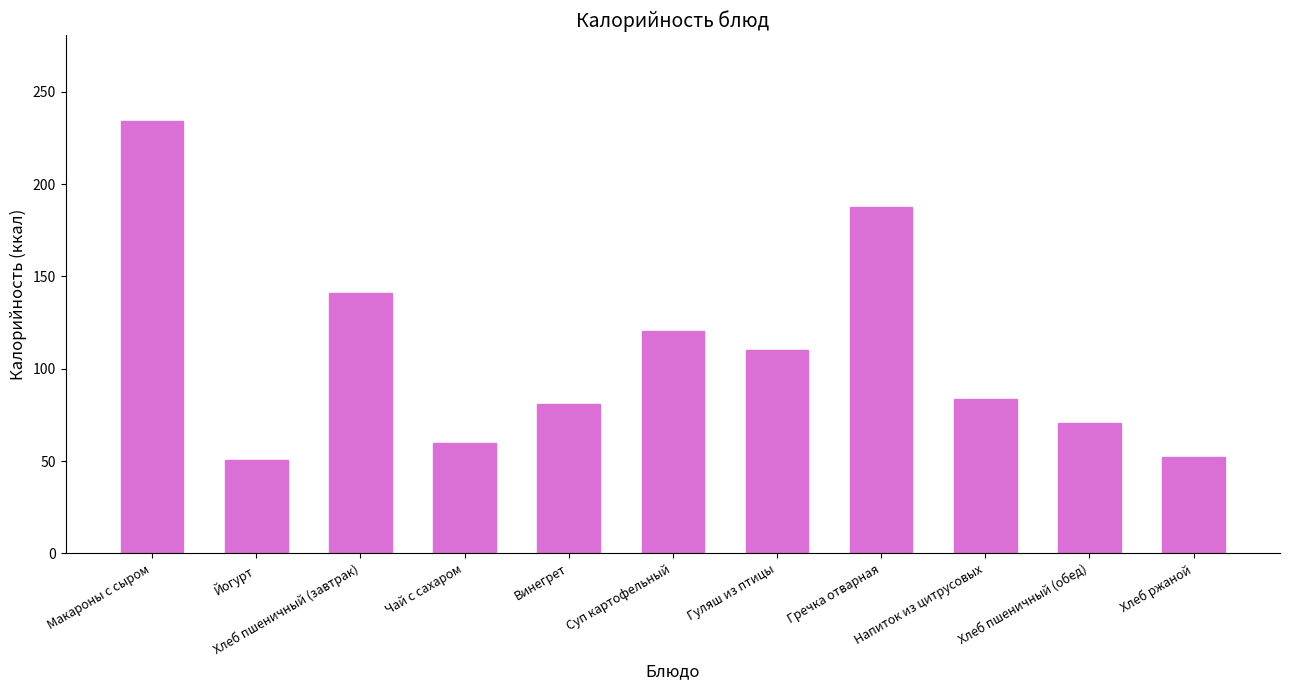

What is the change in value from Макароны с сыром to Чай с сахаром?

-174.1